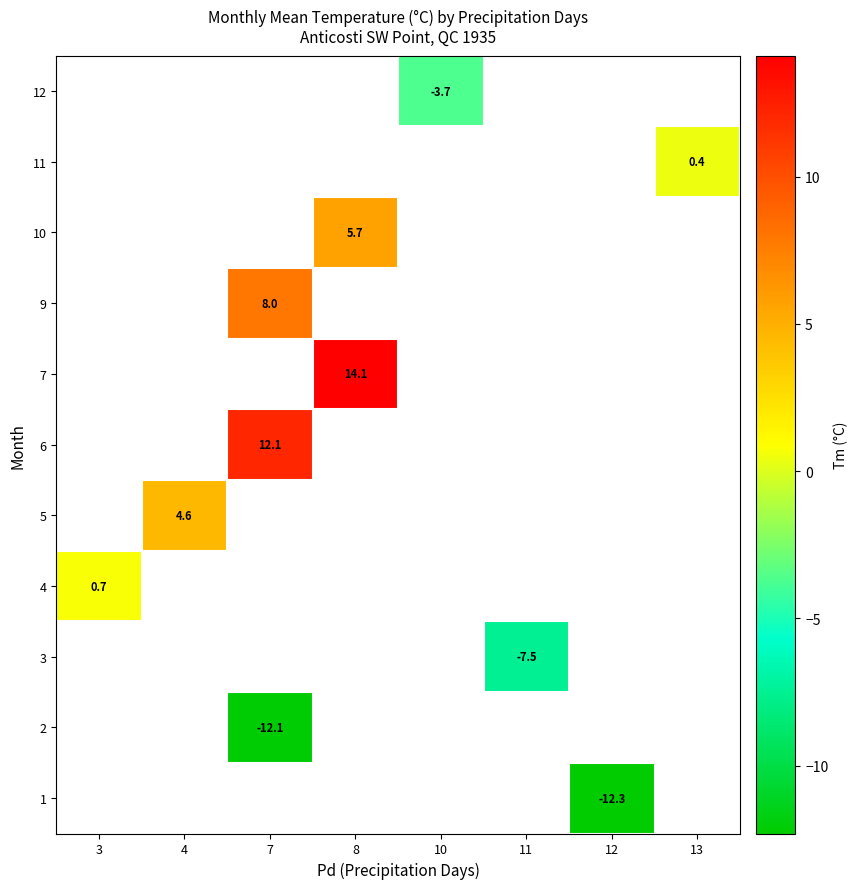

Rank the categories by 1 value from lowest to highest.

3, 4, 7, 8, 10, 11, 12, 13